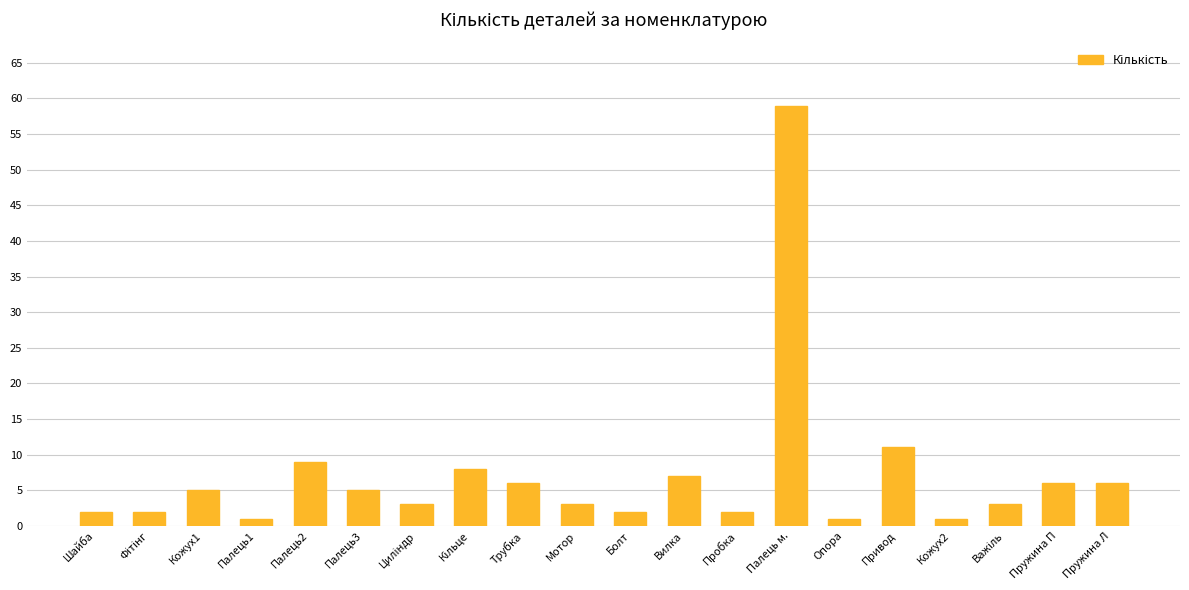

What is the change in value from Палець м. to Пружина П?

-53